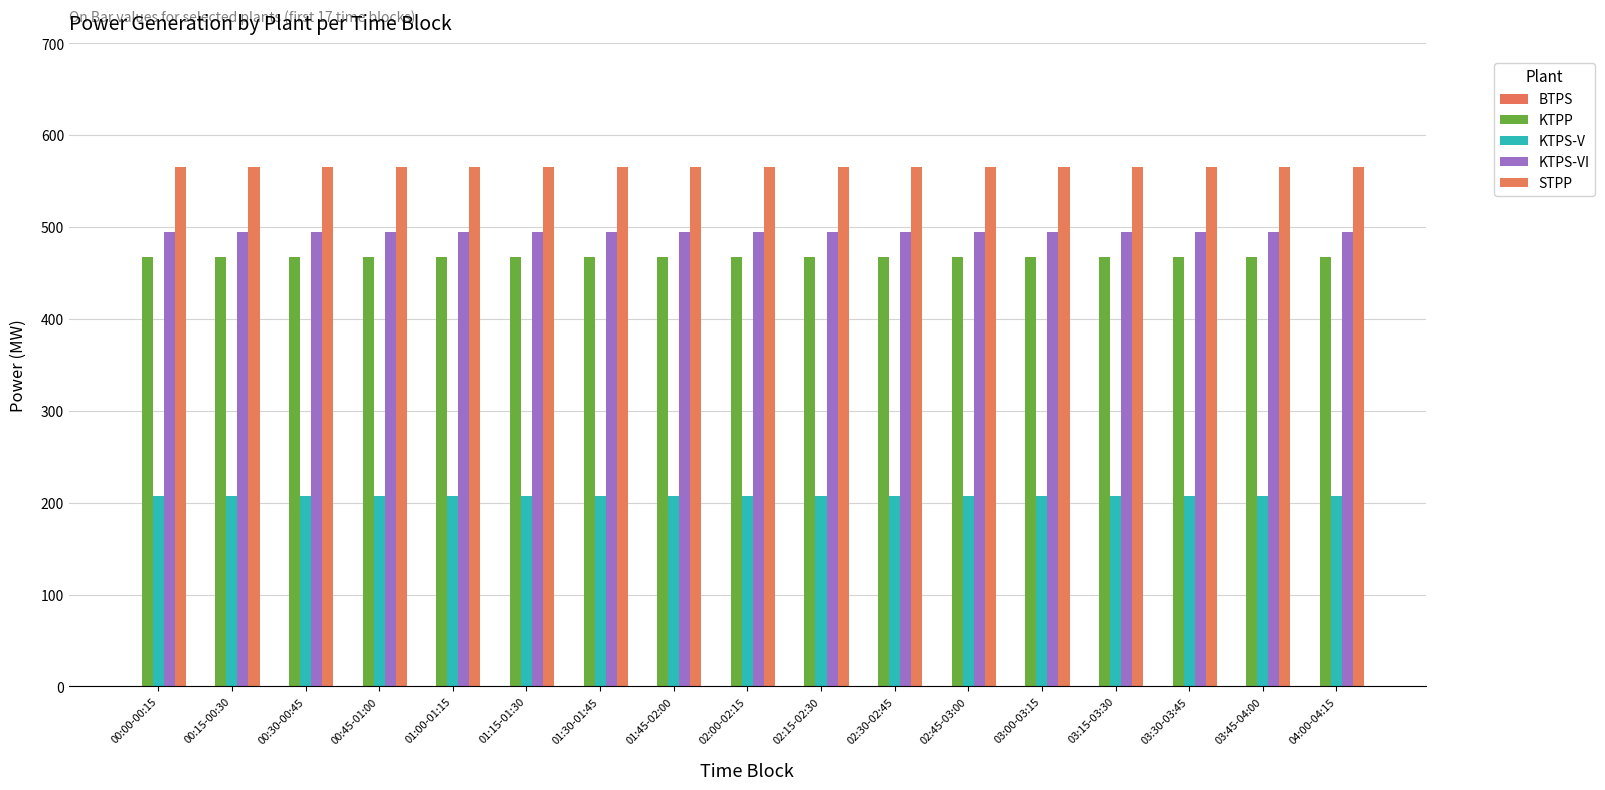

What is the value of the KTPP bar at the 6th from the left?

467.0